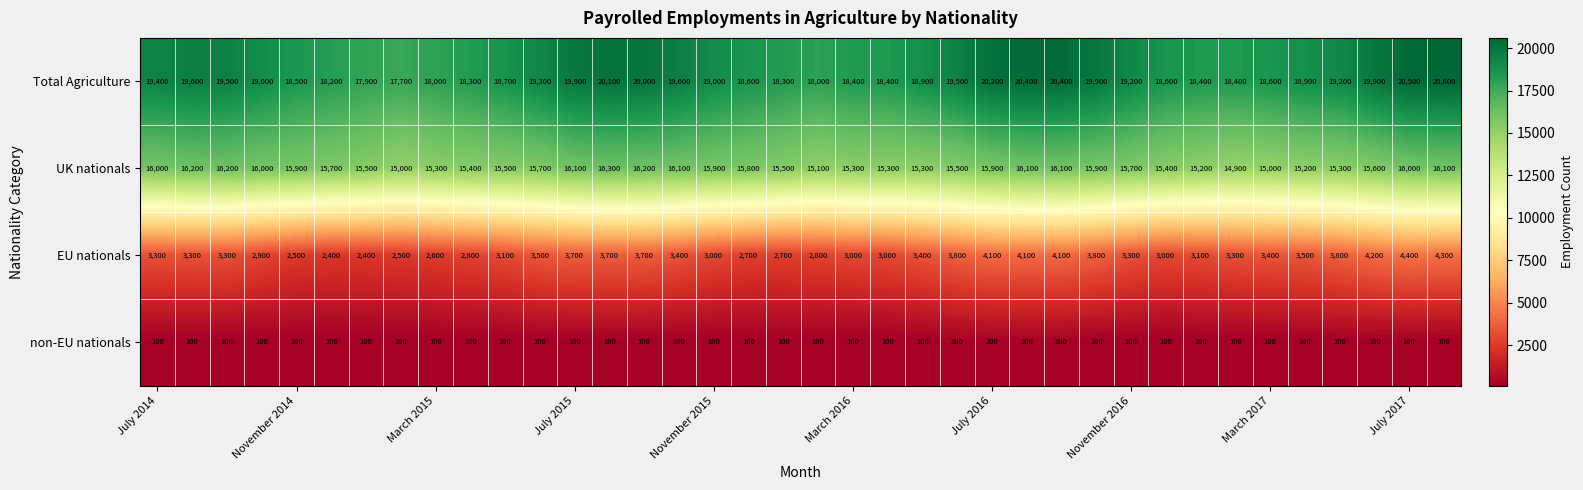

What is the difference between the maximum and minimum values in the non-EU nationals series?

100